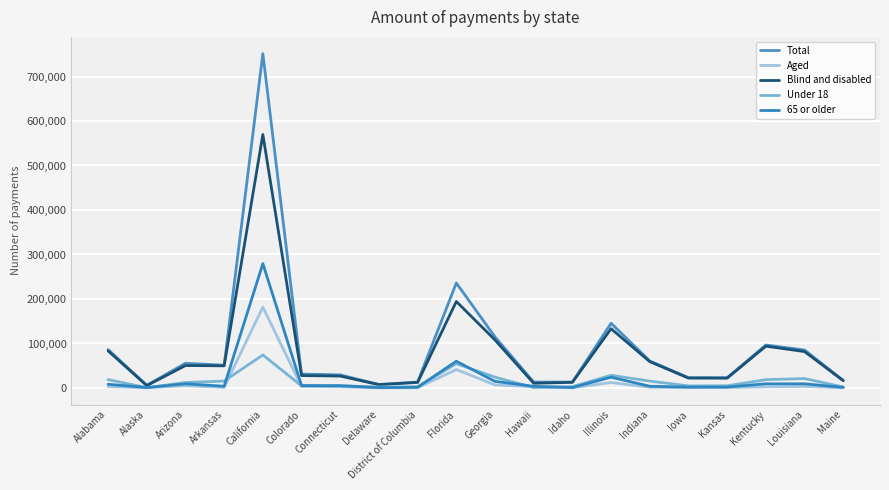

What is the lowest value of the Blind and disabled series?

5372